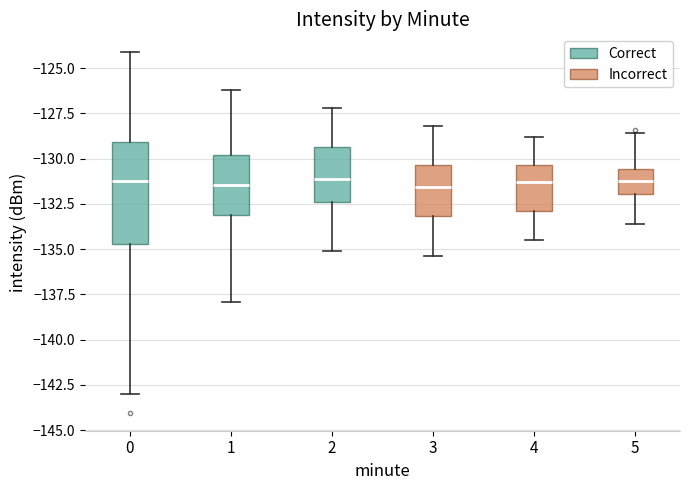

Reading left to right, read every box against the y-axis: the position of its median line, the range the box covers, and the ends of its whiskers. The values are not printed on the chart, so give them approximately, as read against the axis.

0: median -131.5, box -134.5 to -129.0, whiskers -143.0 to -124.0
1: median -131.5, box -133.0 to -130.0, whiskers -138.0 to -126.0
2: median -131.0, box -132.5 to -129.5, whiskers -135.0 to -127.0
3: median -131.5, box -133.0 to -130.5, whiskers -135.5 to -128.0
4: median -131.5, box -133.0 to -130.5, whiskers -134.5 to -129.0
5: median -131.0, box -132.0 to -130.5, whiskers -133.5 to -128.5